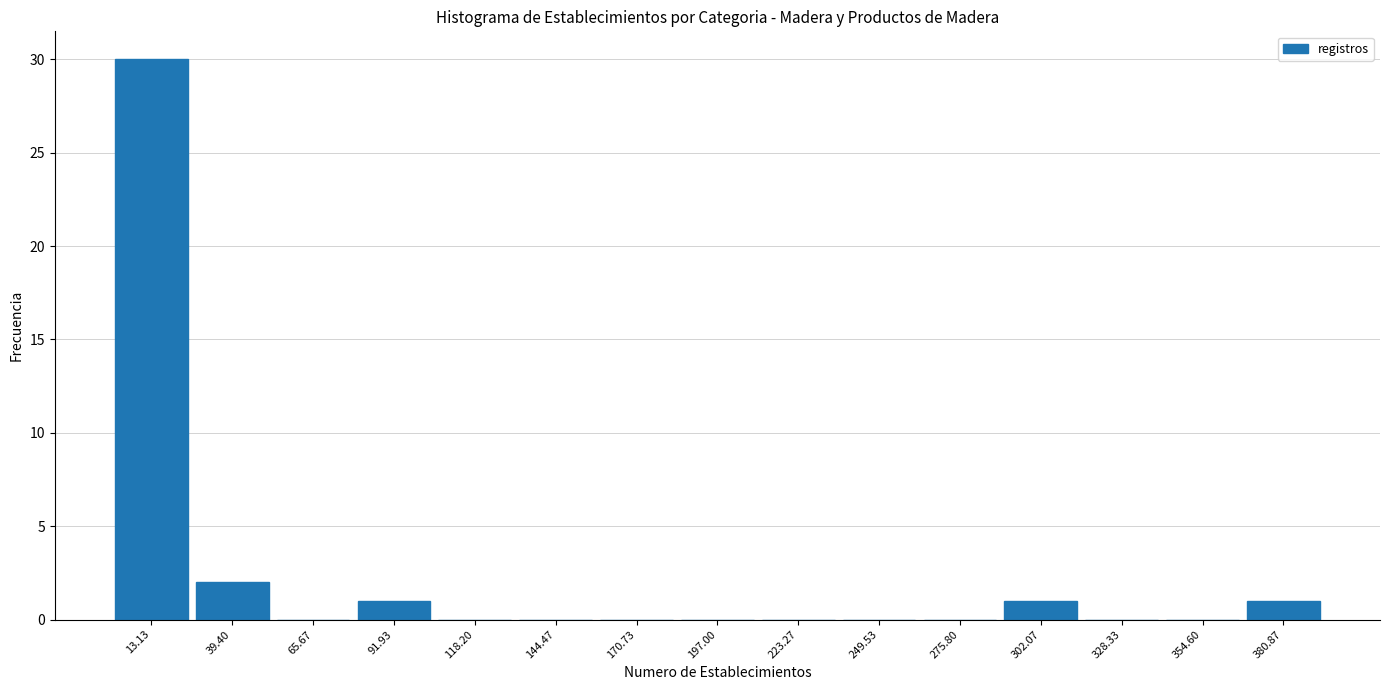

Over which range of the x-axis is the bar tallest?

0 to 25